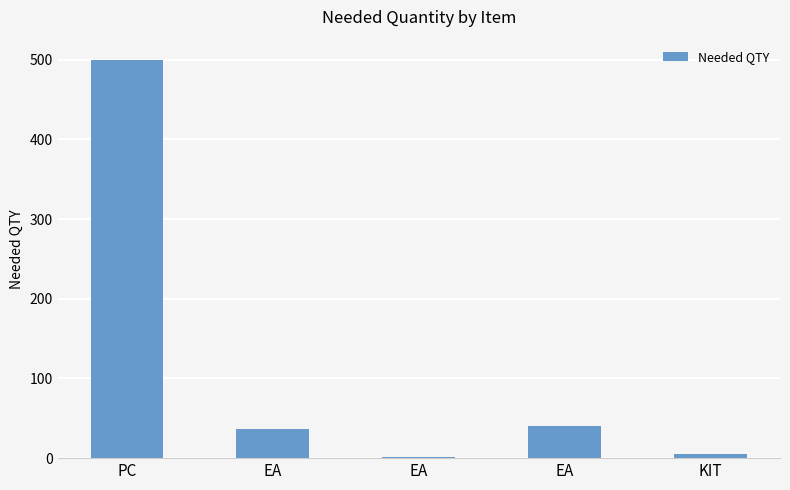

Are the bars horizontal?

No